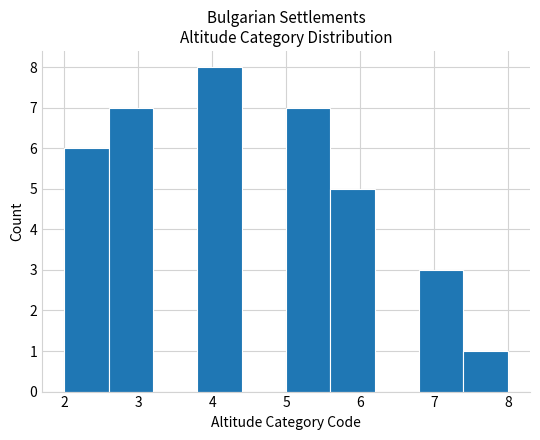

Over which range of the x-axis is the bar tallest?

3.8 to 4.4